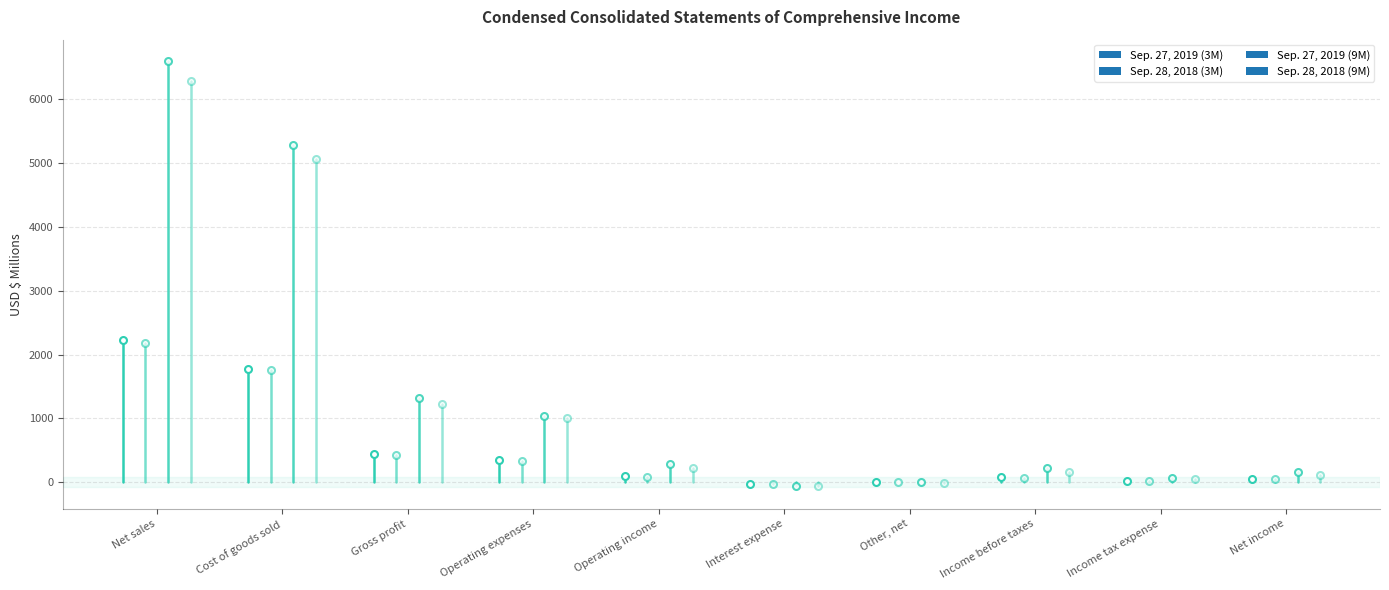

Which series has the largest total across all categories?

Sep. 27, 2019 (9M)